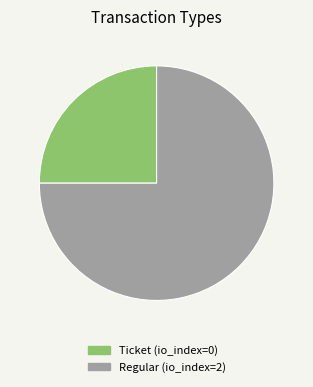

Rank the categories by value from highest to lowest.

Regular, Ticket